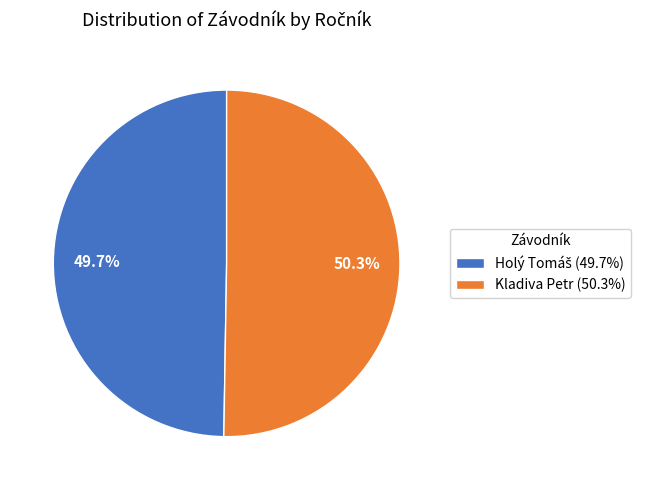

What is the largest slice in the pie chart?

Kladiva Petr